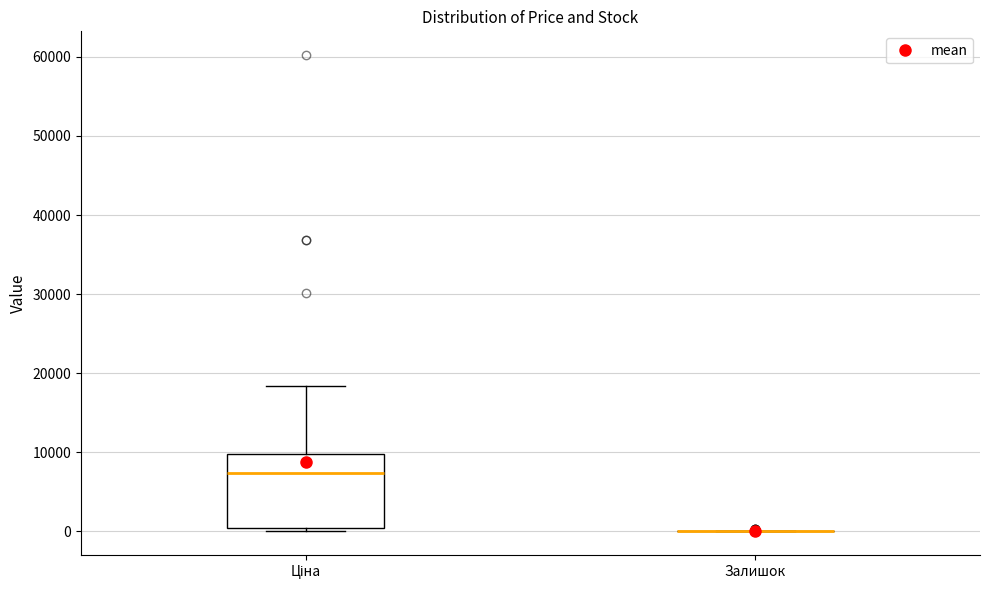

Reading left to right, read every box against the y-axis: the position of its median line, the range the box covers, and the ends of its whiskers. The values are not printed on the chart, so give them approximately, as read against the axis.

Ціна: median 7000, box 0 to 10000, whiskers 0 (just below the box's lower edge) to 18000
Залишок: box collapsed to a line at 0, whiskers 0 to 0